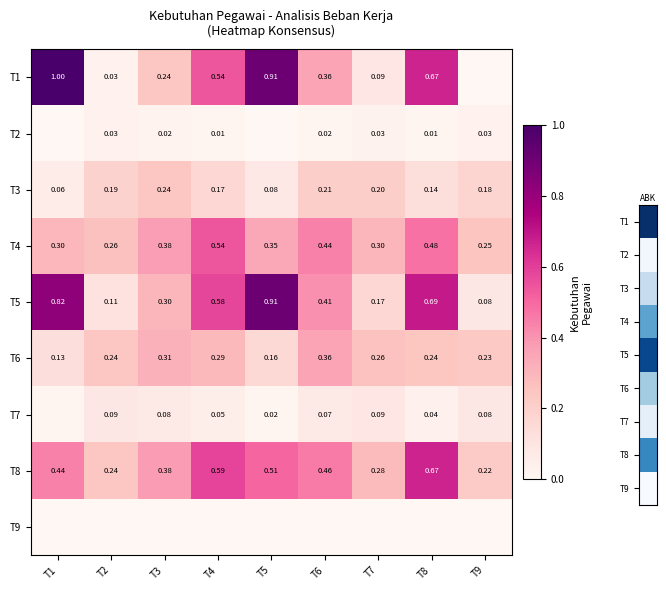

Which has a higher value, T6 or T7?

T6